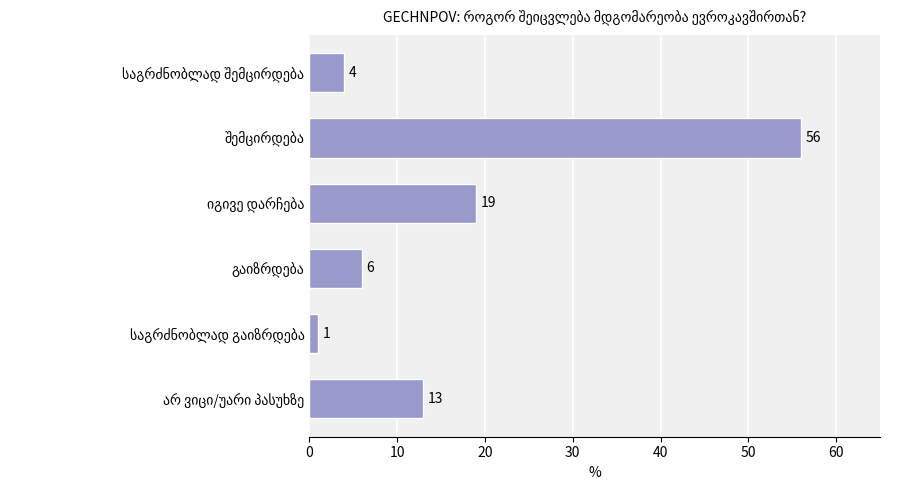

What is the difference between the maximum and minimum values?

55